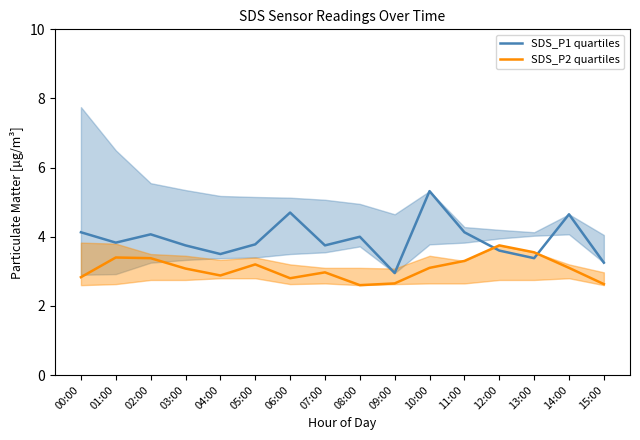

At which label does SDS_P2 quartiles first exceed 3?

01:00